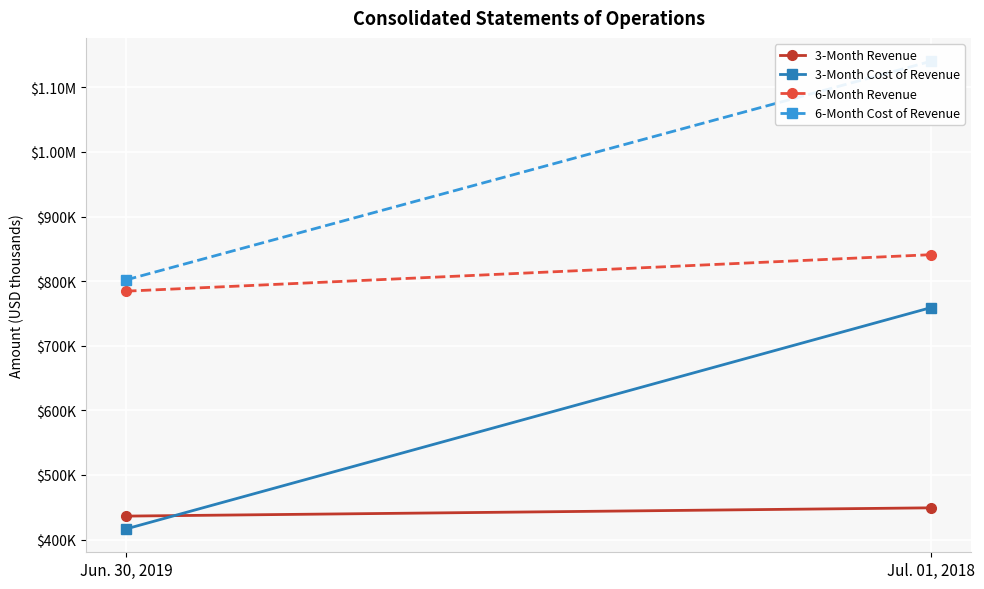

At Jul. 01, 2018, list the series in order from smallest to largest.

3-Month Revenue, 3-Month Cost of Revenue, 6-Month Revenue, 6-Month Cost of Revenue